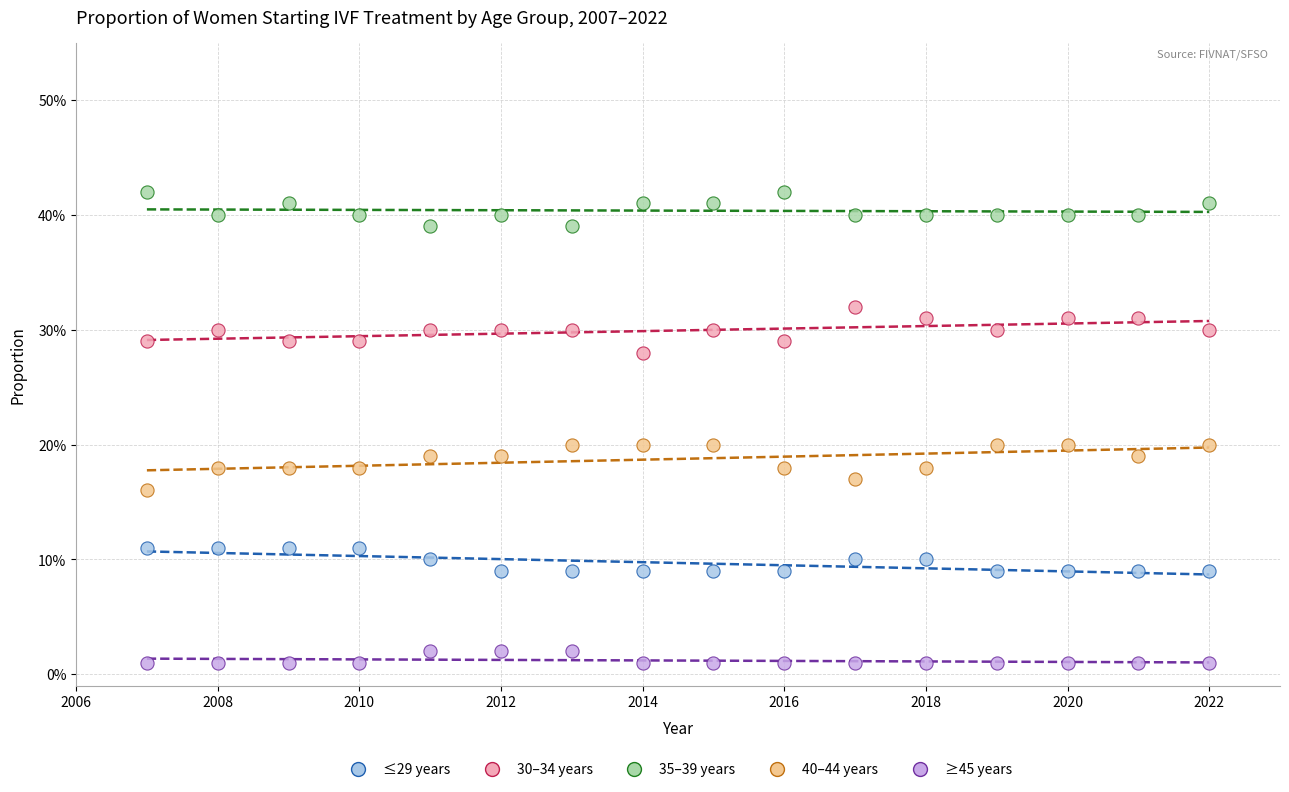

What are all the series names shown in the legend?

≤29 years, 30–34 years, 35–39 years, 40–44 years, ≥45 years